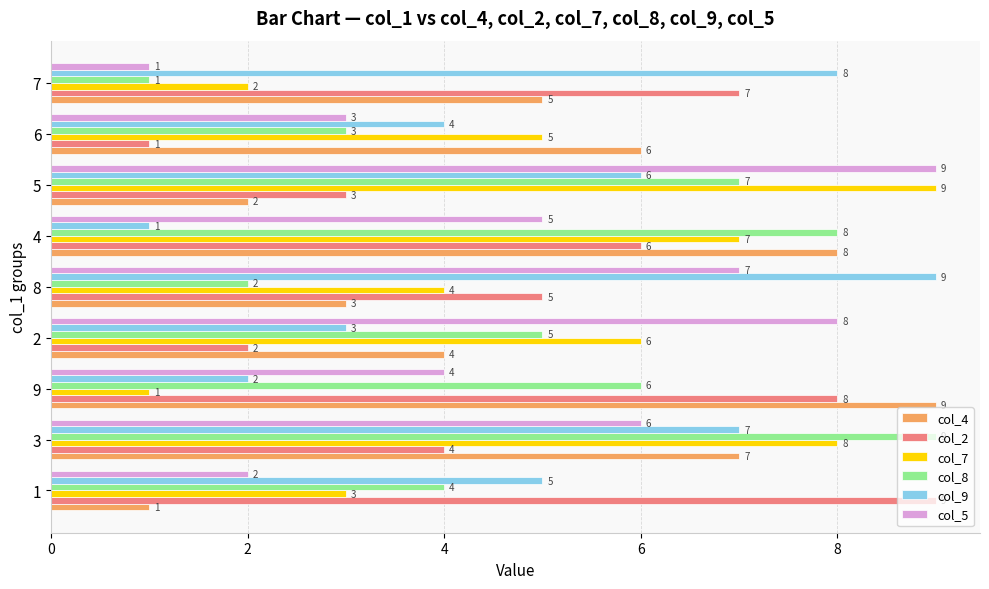

How many col_8 values are between 3 and 7?

5